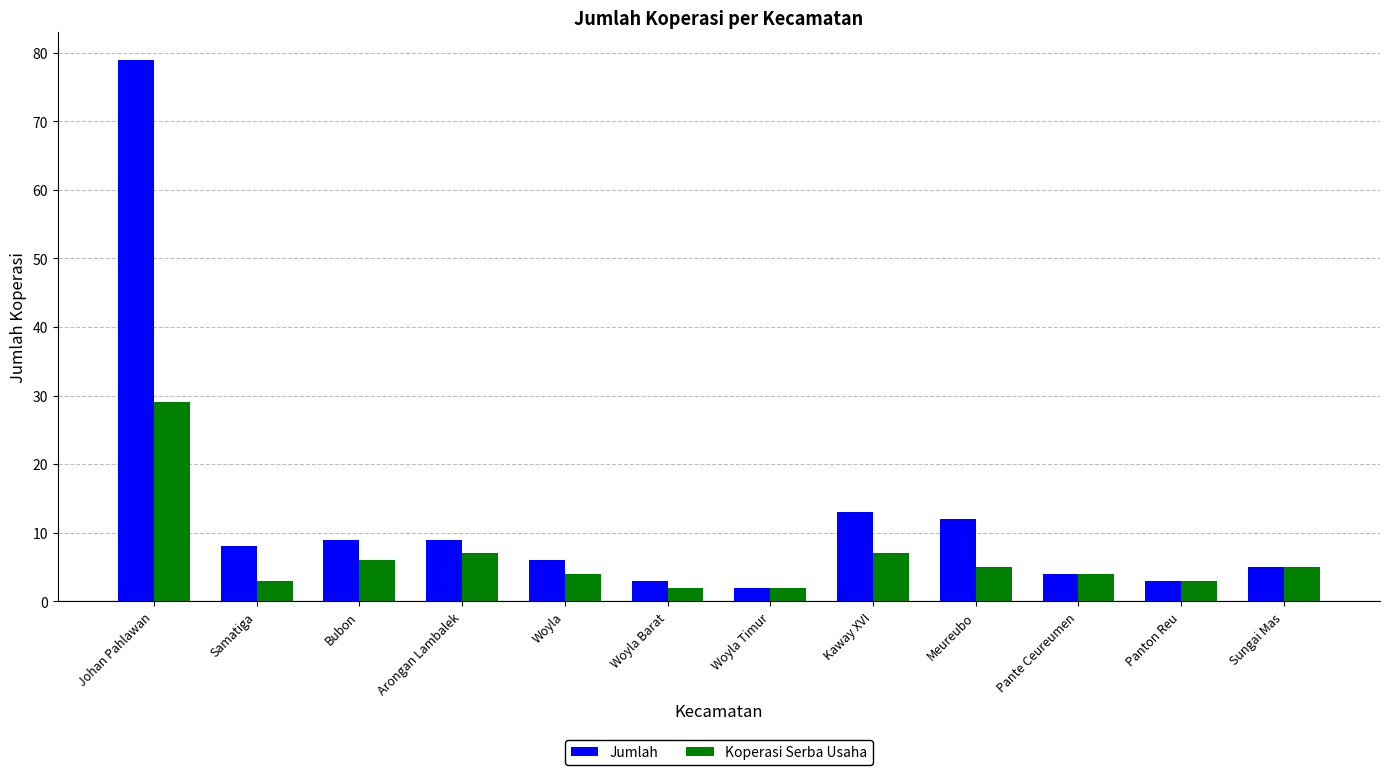

How many groups of bars are there?

12